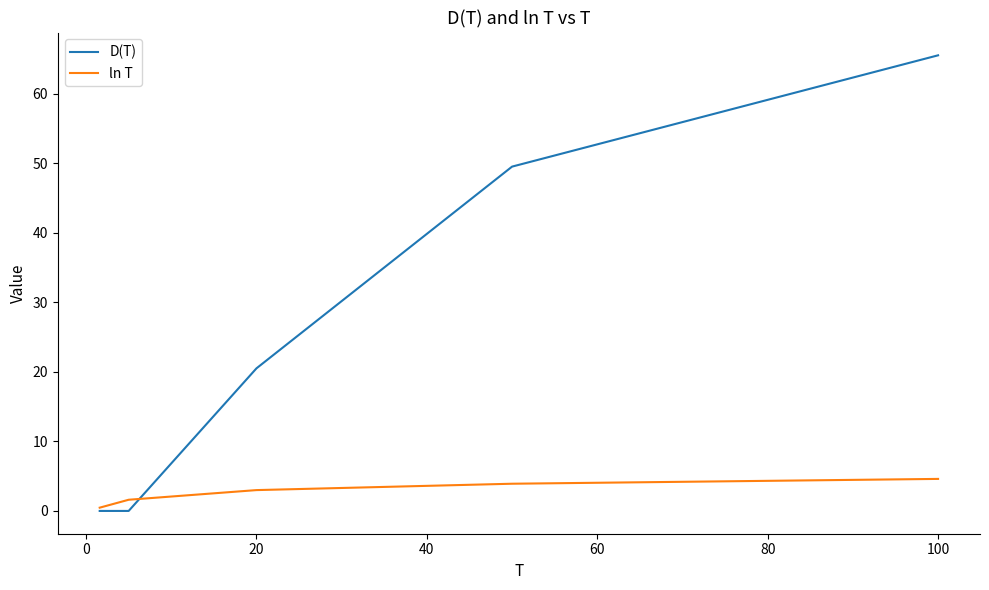

What is the highest value of the ln T series?

4.6